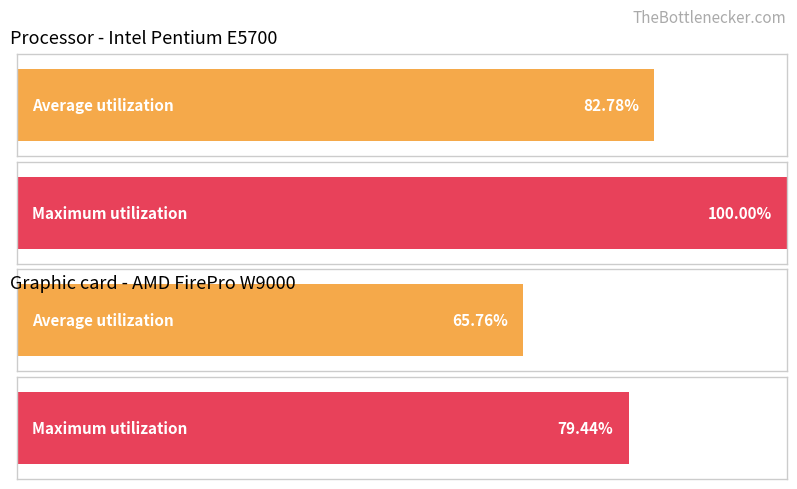

Is it true that Average utilization equals 4.9 at 12?

False